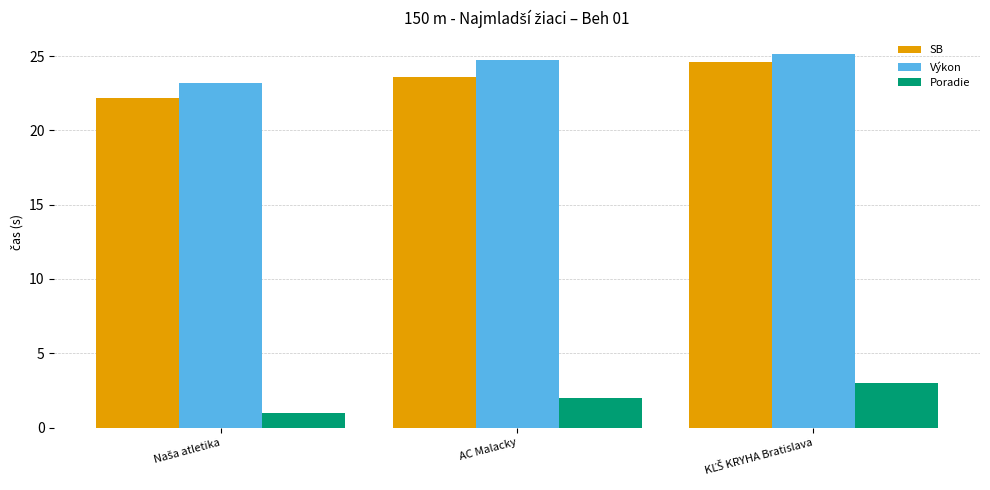

What is the lowest value of the Výkon series?

23.2